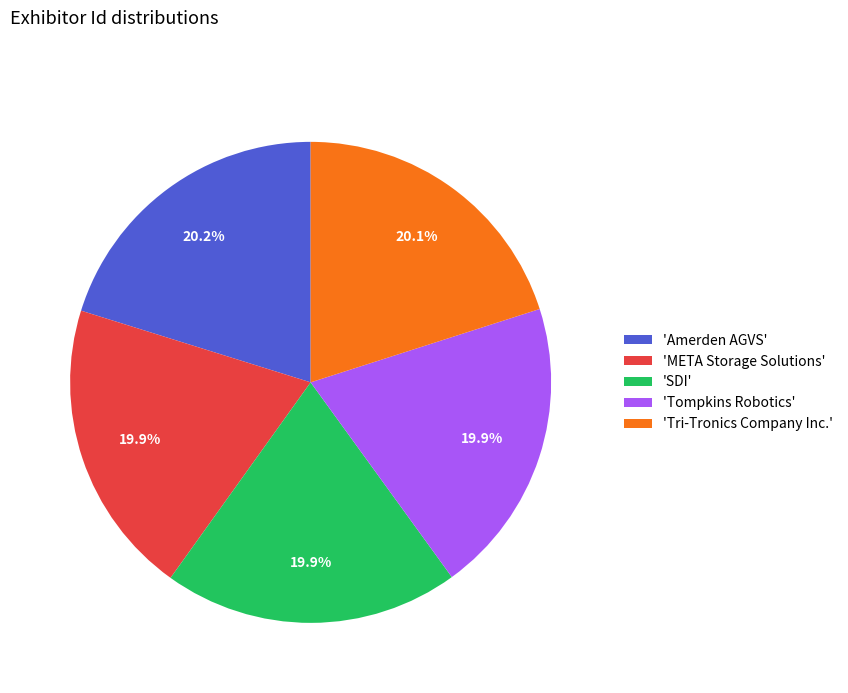

Approximately how many times larger is the value at 'Amerden AGVS' compared to 'Tompkins Robotics'?

1.0